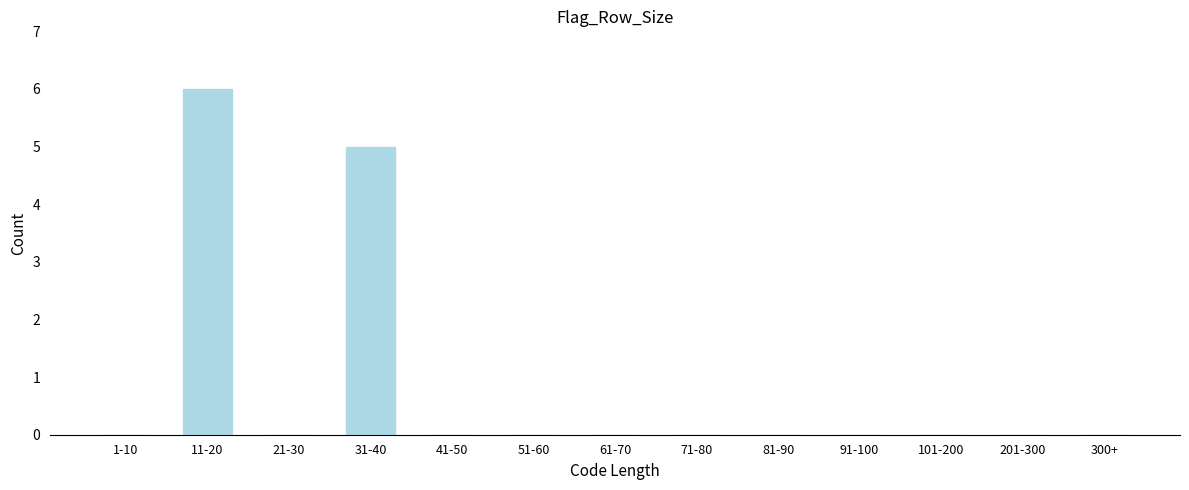

Reading left to right, transcribe all the data shown in this chart.

1-10=0	11-20=6	21-30=0	31-40=5	41-50=0	51-60=0	61-70=0	71-80=0	81-90=0	91-100=0	101-200=0	201-300=0	300+=0